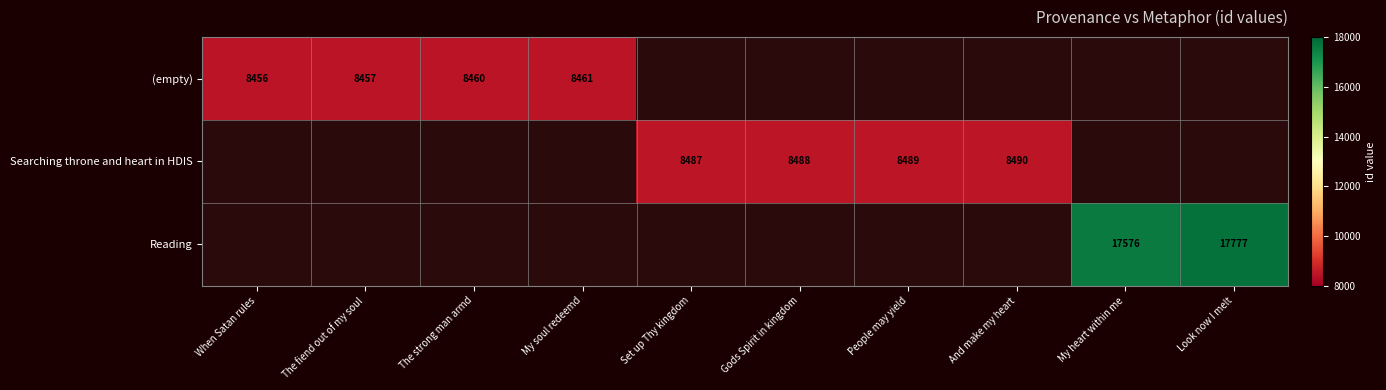

The (empty) series shows 11500 at The strong man armd. True or false?

False